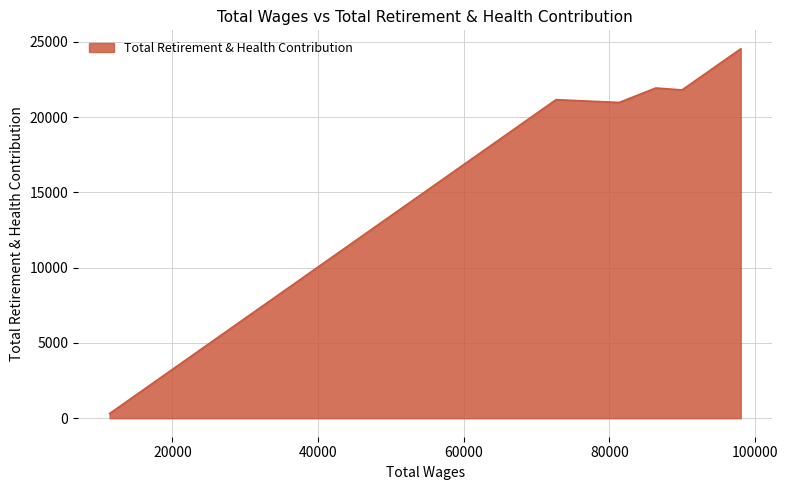

What value does the data have at 11379.0, to the nearest 100?

300